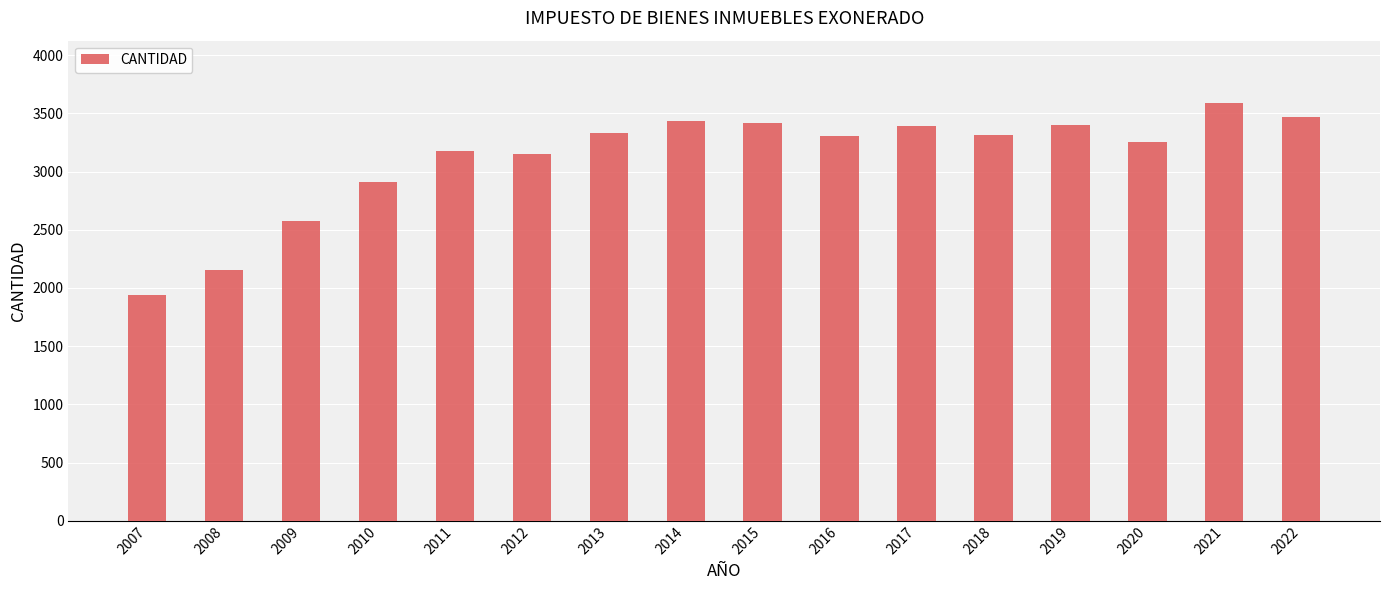

Between 2007 and 2010, which is larger?

2010